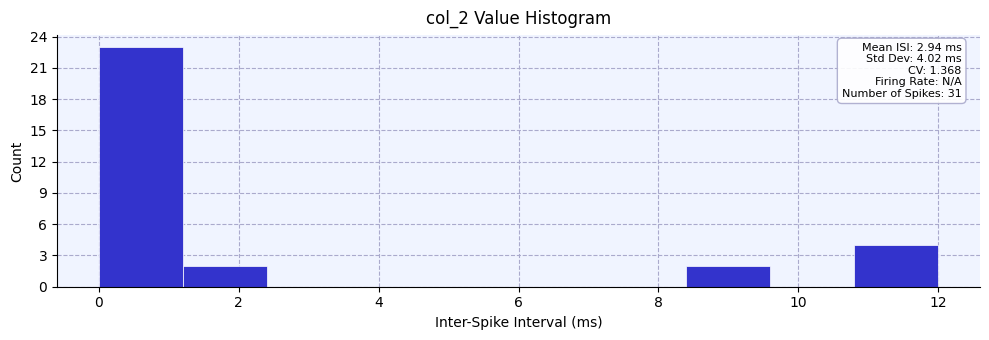

Over which range of the x-axis is the bar tallest?

0.0 to 1.2